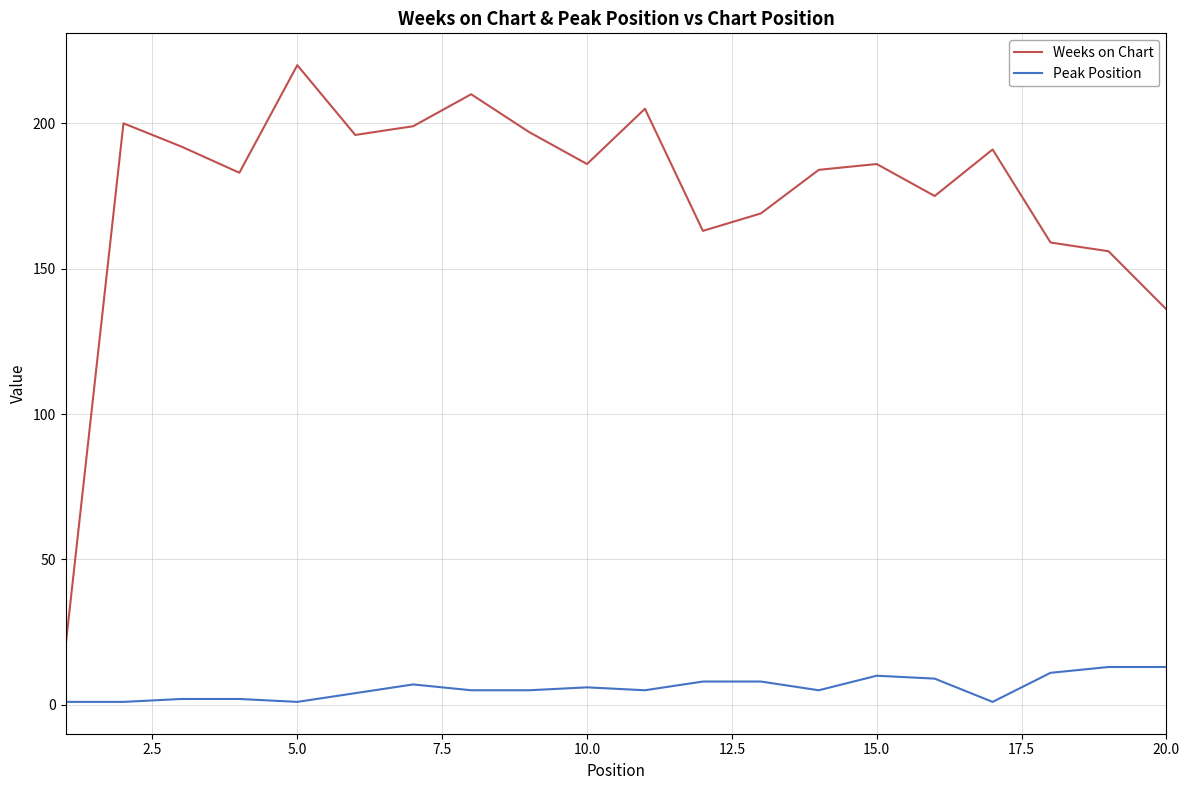

Reading left to right, what are all the values shown in this chart?

Weeks on Chart: 20	200	192	183	220	196	199	210	197	186	205	163	169	184	186	175	191	159	156	136
Peak Position: 1	1	2	2	1	4	7	5	5	6	5	8	8	5	10	9	1	11	13	13